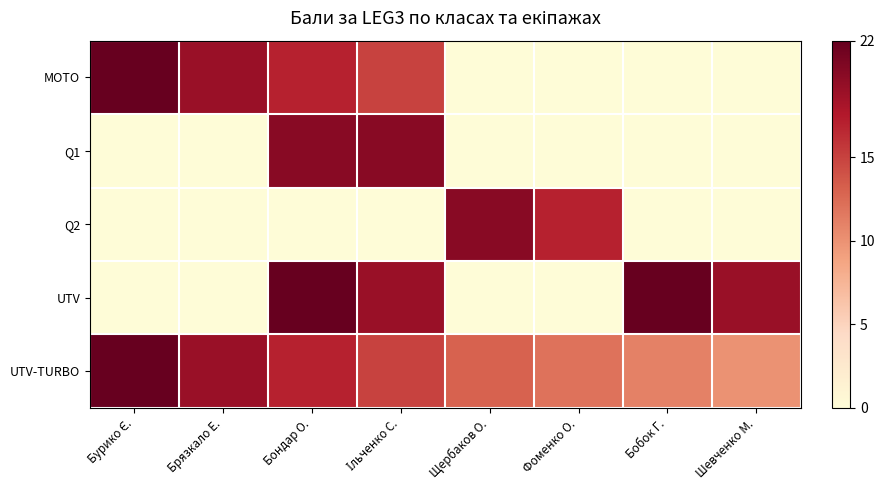

Reading left to right, list all the values displayed in this chart.

MOTO: Бурико Є.=22	Брязкало Е.=19	Бондар О.=17	Ільченко С.=15	Щербаков О.=0	Фоменко О.=0	Бобок Г.=0	Шевченко М.=0
Q1: Бурико Є.=0	Брязкало Е.=0	Бондар О.=20	Ільченко С.=20	Щербаков О.=0	Фоменко О.=0	Бобок Г.=0	Шевченко М.=0
Q2: Бурико Є.=0	Брязкало Е.=0	Бондар О.=0	Ільченко С.=0	Щербаков О.=20	Фоменко О.=17	Бобок Г.=0	Шевченко М.=0
UTV: Бурико Є.=0	Брязкало Е.=0	Бондар О.=22	Ільченко С.=19	Щербаков О.=0	Фоменко О.=0	Бобок Г.=22	Шевченко М.=19
UTV-TURBO: Бурико Є.=22	Брязкало Е.=19	Бондар О.=17	Ільченко С.=15	Щербаков О.=13	Фоменко О.=12	Бобок Г.=11	Шевченко М.=10